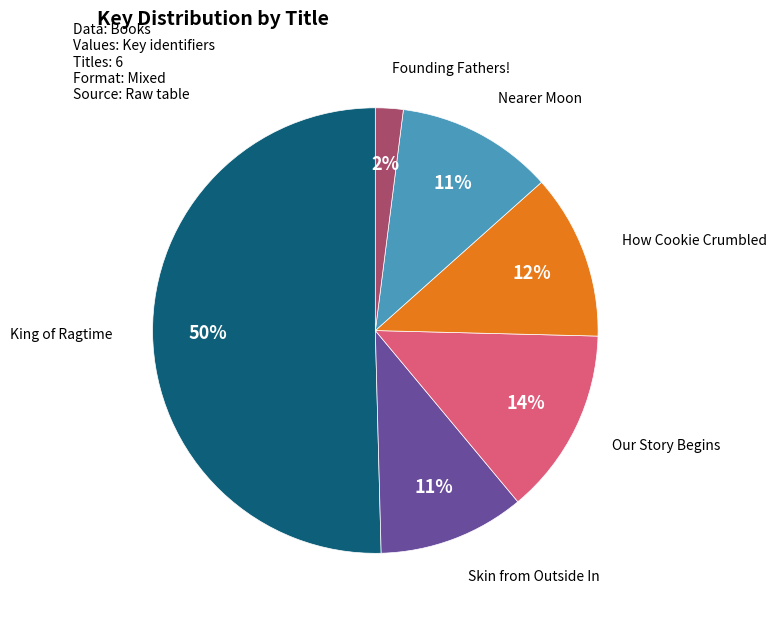

To the nearest percent, what portion does King of Ragtime represent?

50%